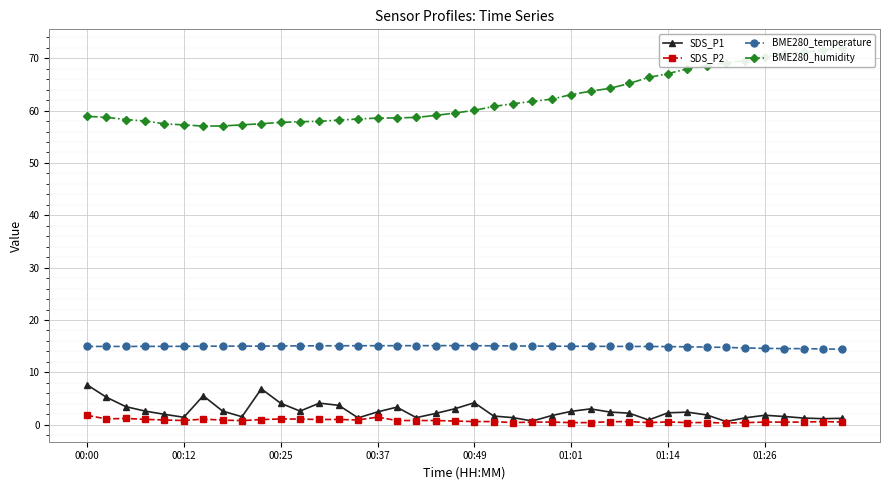

Which series has the largest range (max minus min)?

BME280_humidity